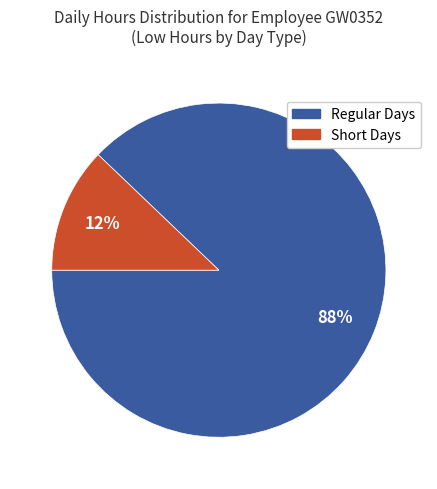

Is there a majority slice in this chart?

Yes